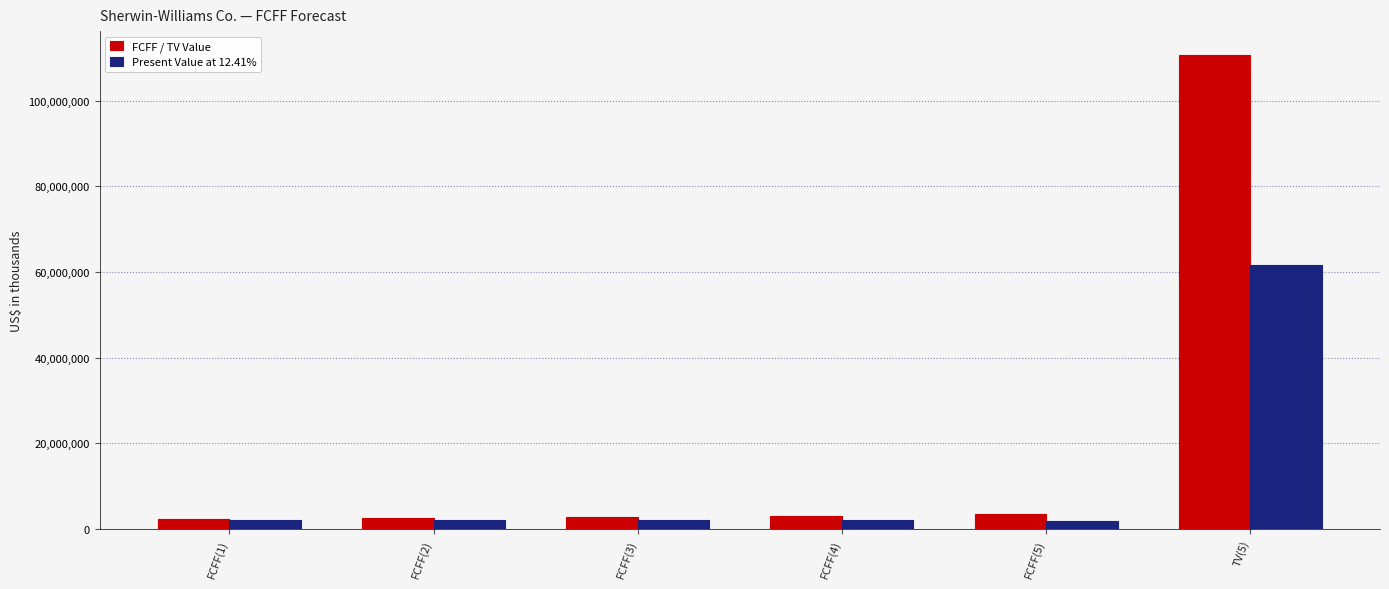

What is the difference between the highest and lowest values at FCFF(3)?

838122